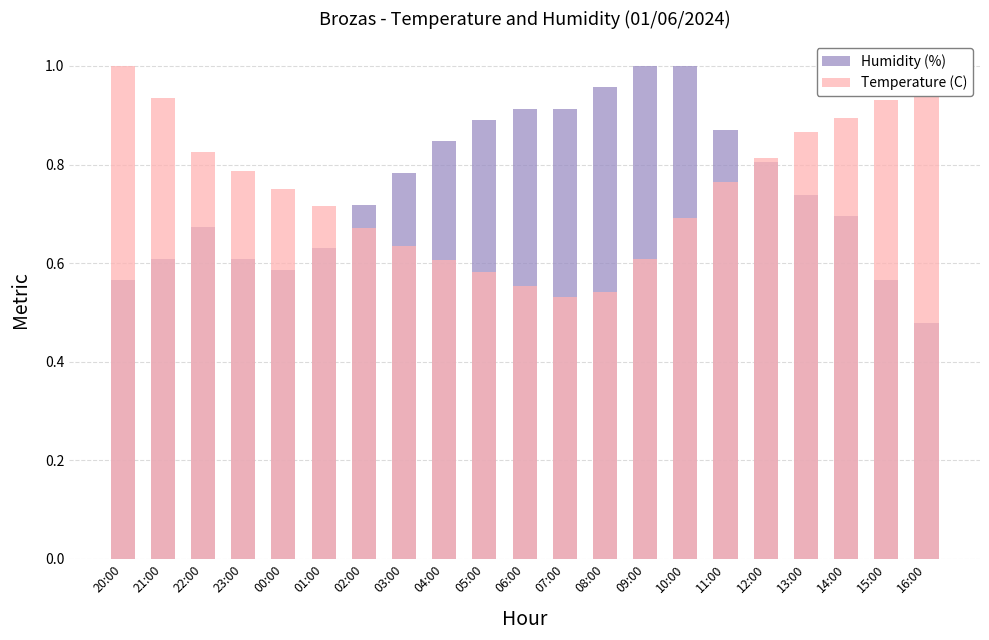

True or false: Temperature (C) has a value of 0.5 at 07:00.

True